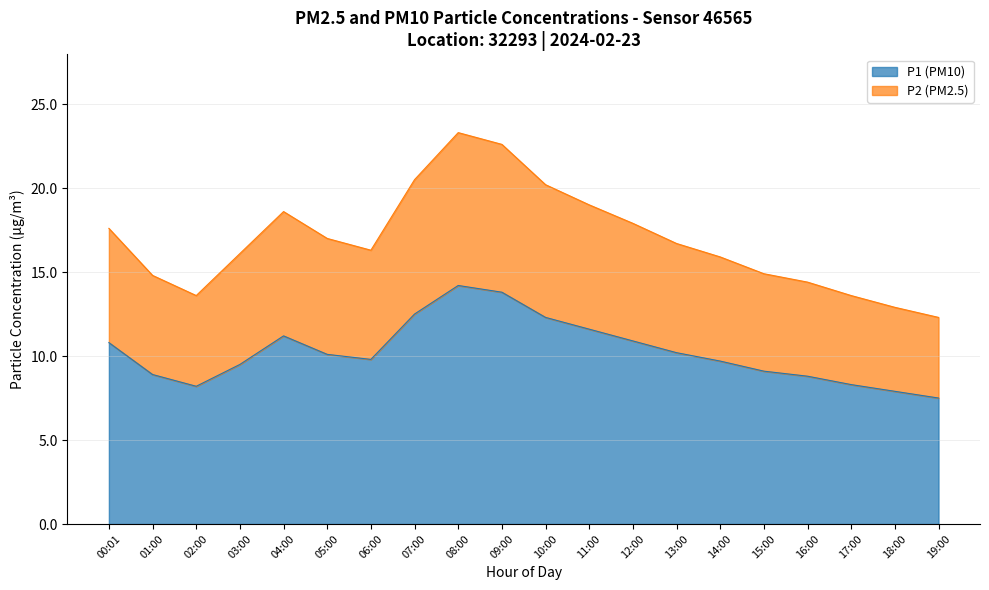

Which series has the largest total across all categories?

P2